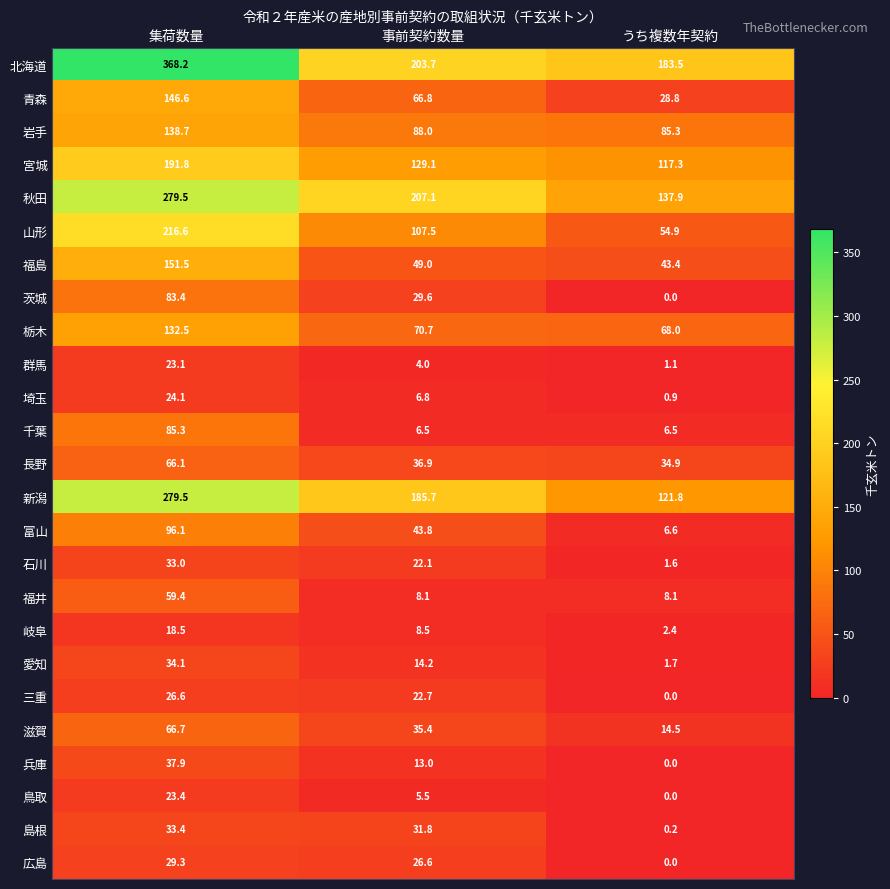

Read the 秋田 value at うち複数年契約.

137.9